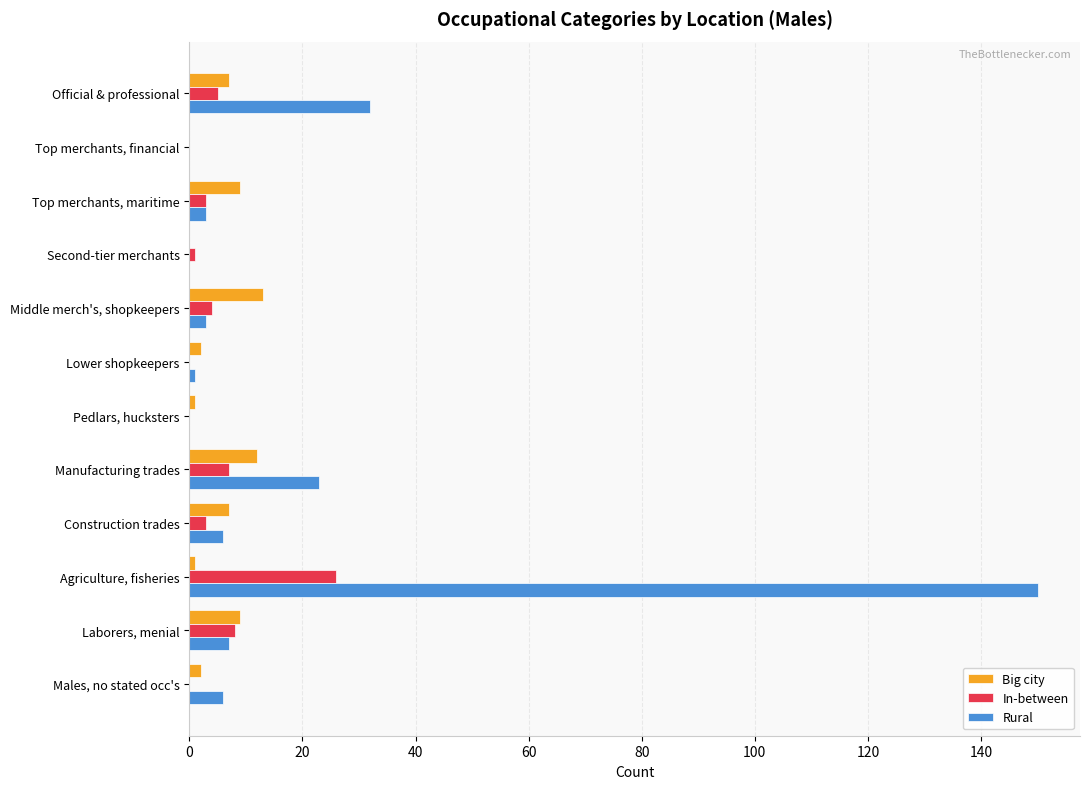

True or false: In-between has a value of 0 at Males, no stated occ's.

True